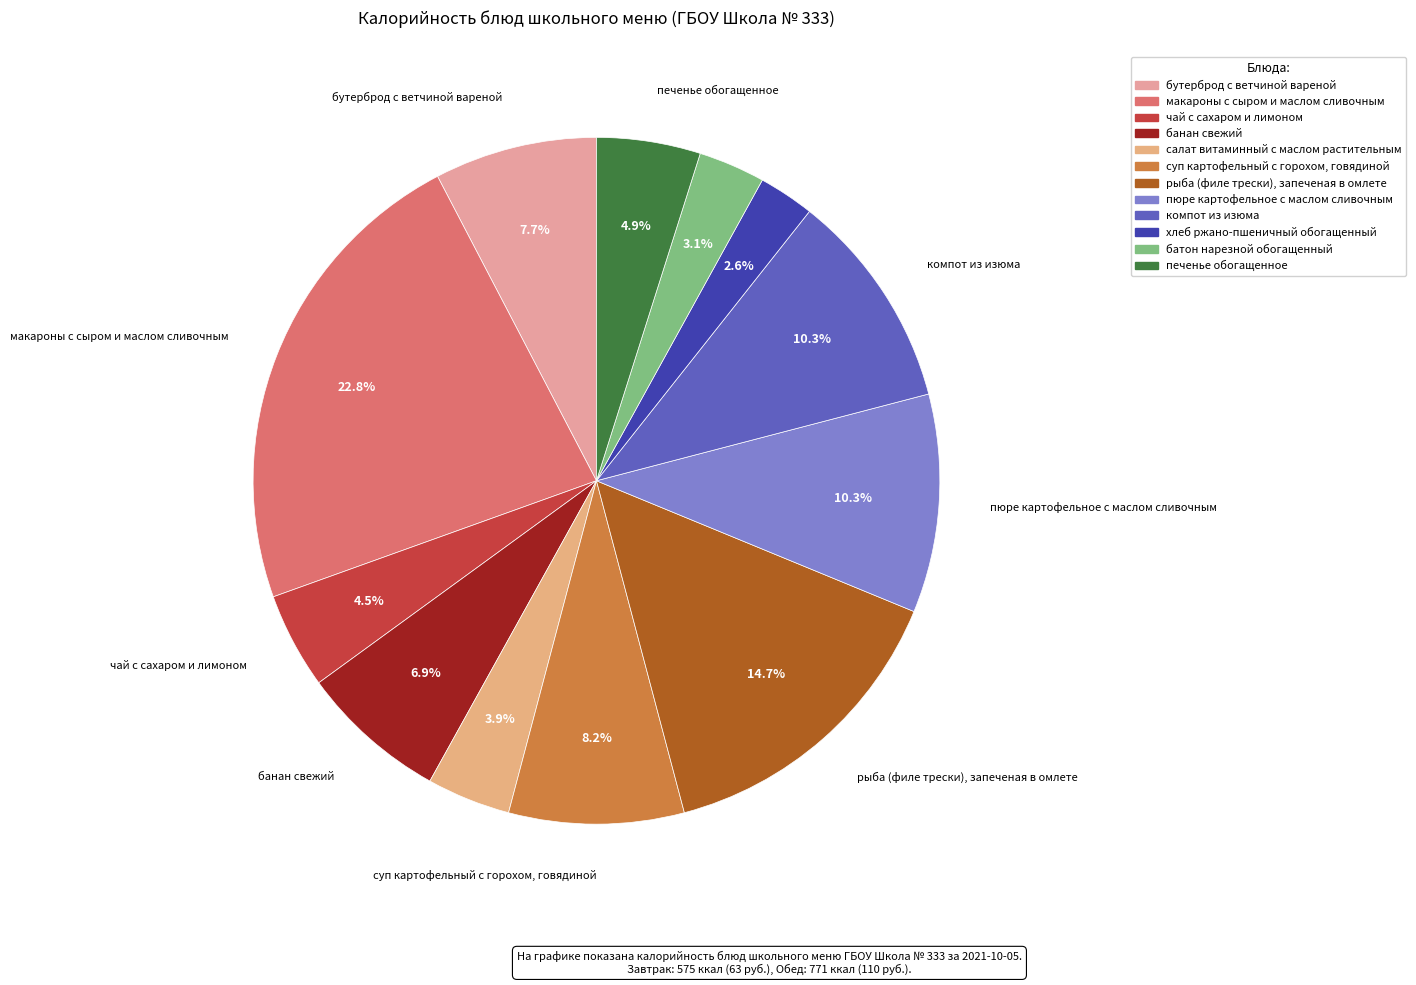

What is the ratio of the value at хлеб ржано-пшеничный обогащенный to the value at суп картофельный с горохом, говядиной?

0.3